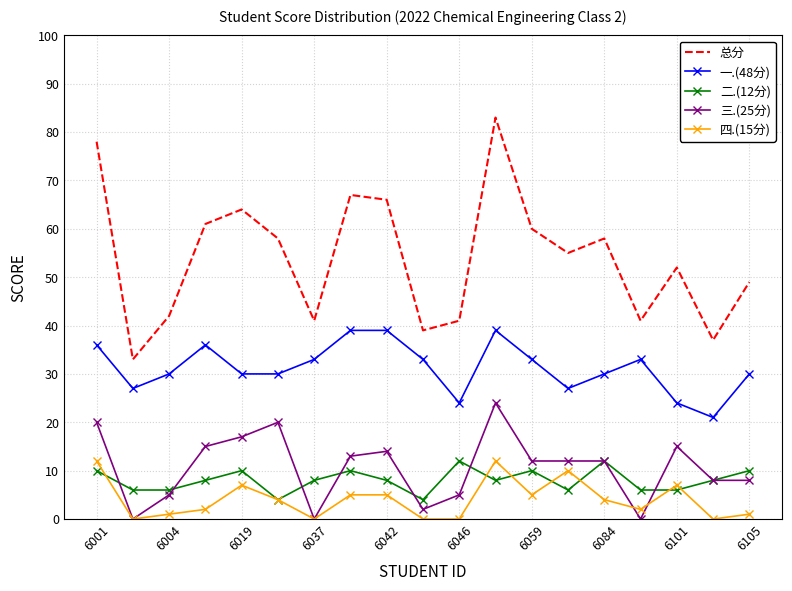

True or false: 总分 and 二.(12分) cross at least once.

False